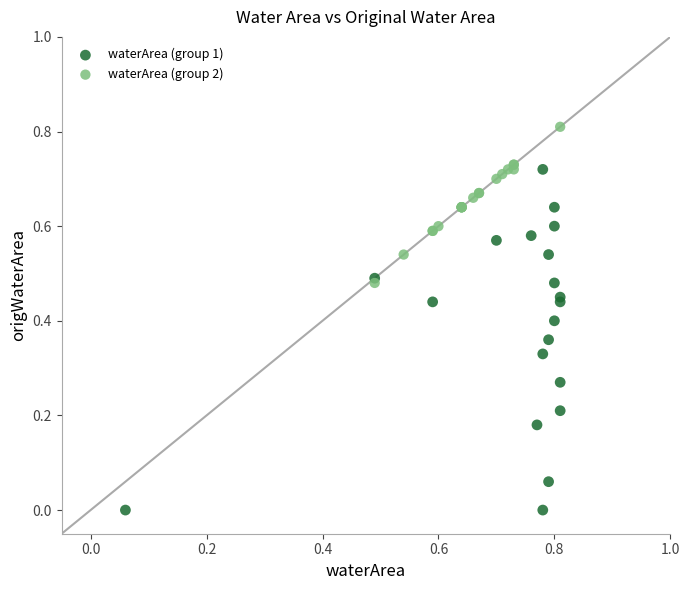

Which series has the largest Y range (max minus min)?

waterArea (group 1)